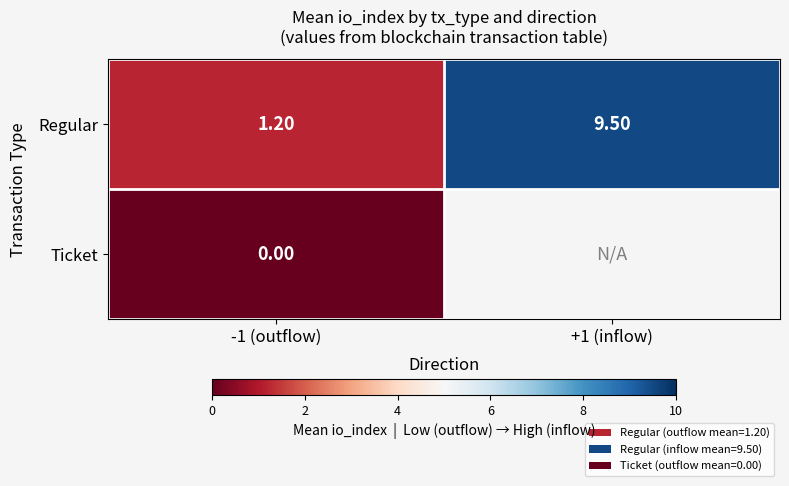

At how many categories does at least one series exceed 6?

1